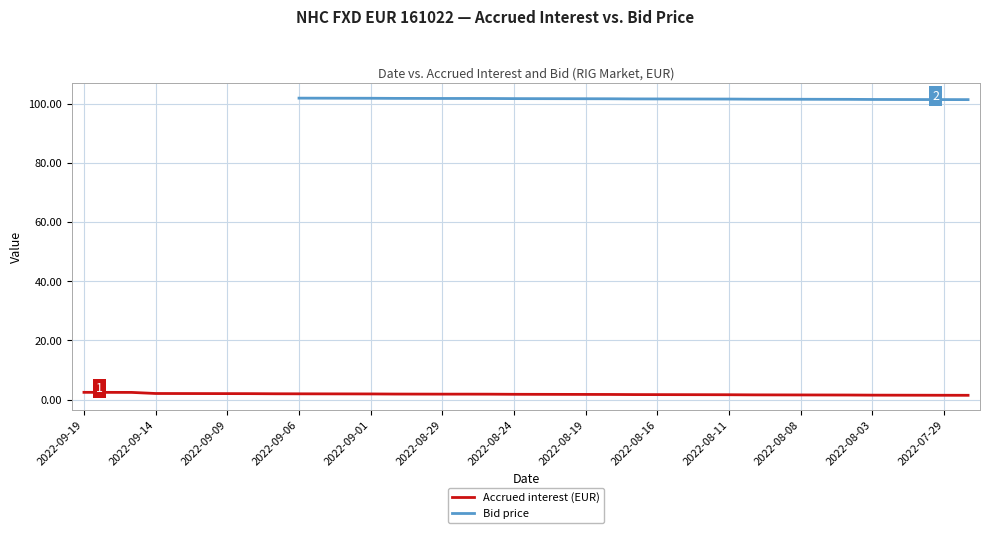

True or false: the data shows 1.6 at 2022-08-11.

True